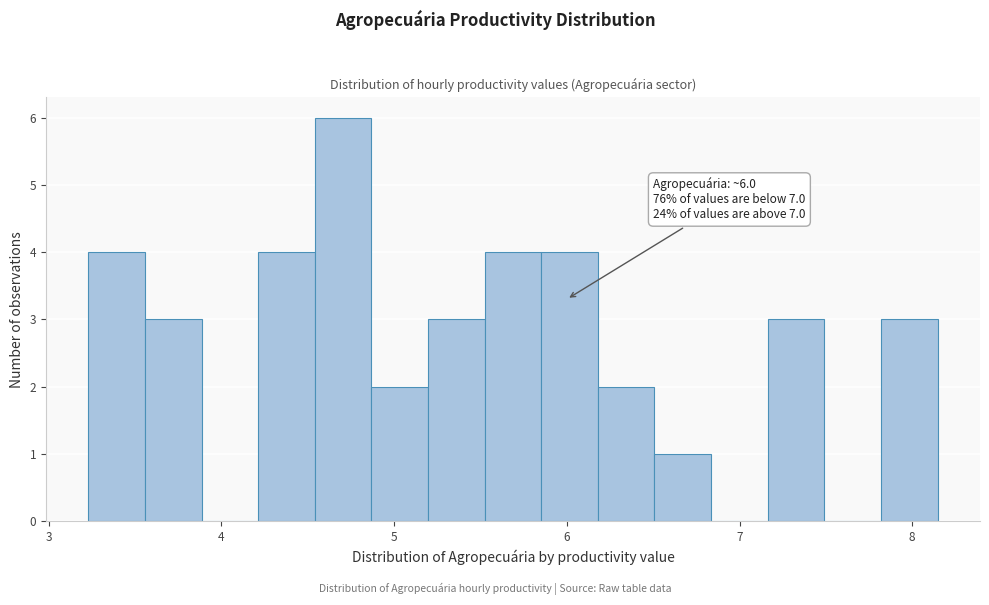

Around what value on the x-axis is the tallest bar? Give the approximate position of its centre, as read against the axis.

4.7